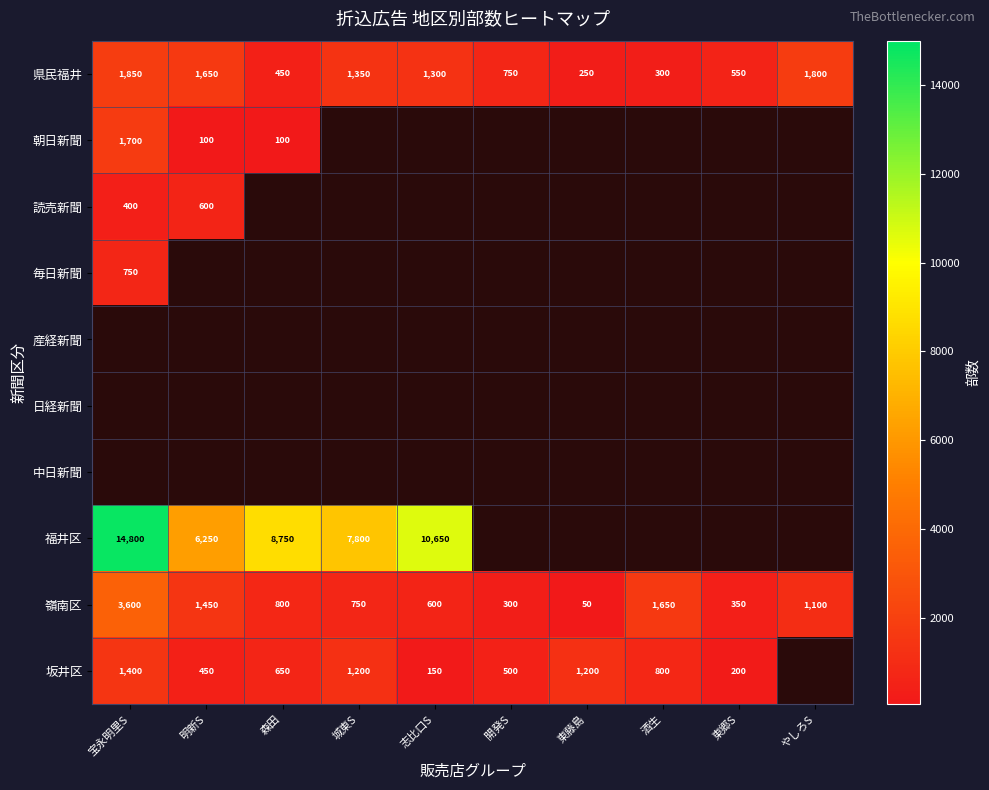

What is the average value of the 嶺南区 series?

1065